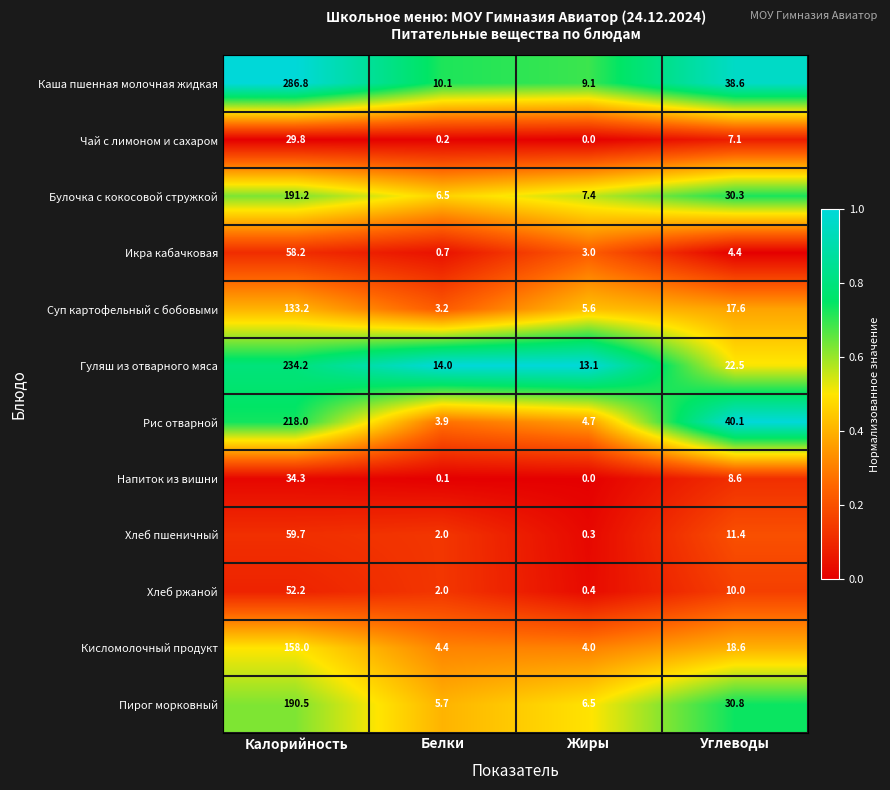

What is the spread (max minus min) of values at Белки?

13.9